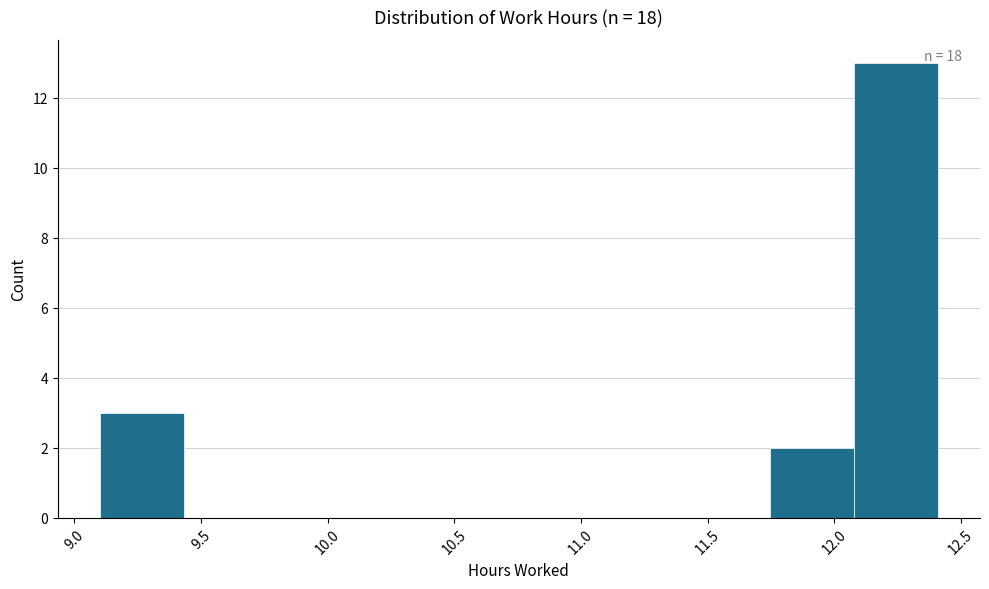

Which range on the x-axis has the tallest bar?

12.10 to 12.40